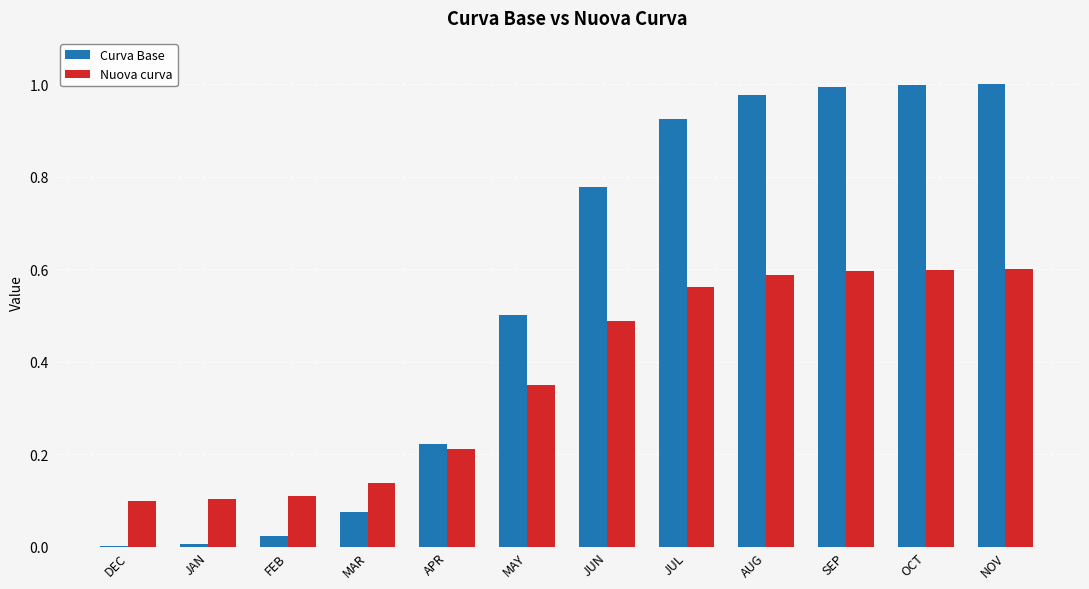

Is it true that Curva Base equals 1.6 at NOV?

False